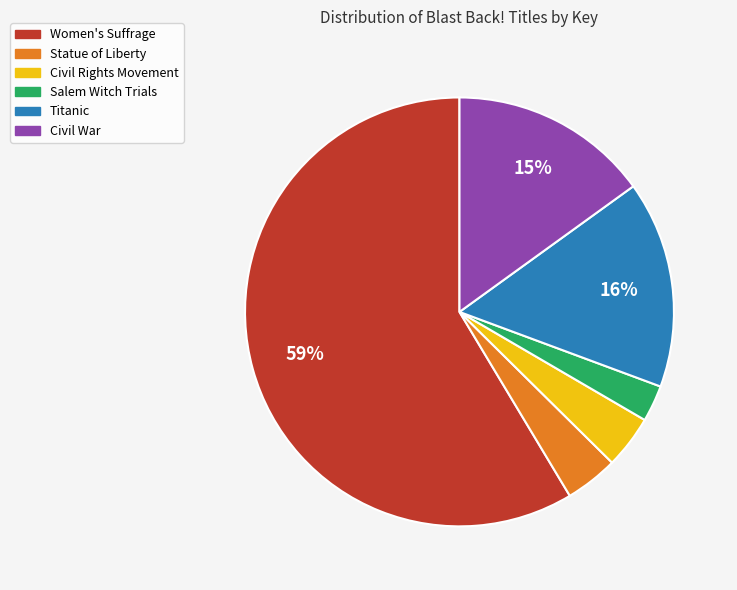

To the nearest percent, what is the average slice percentage?

17%